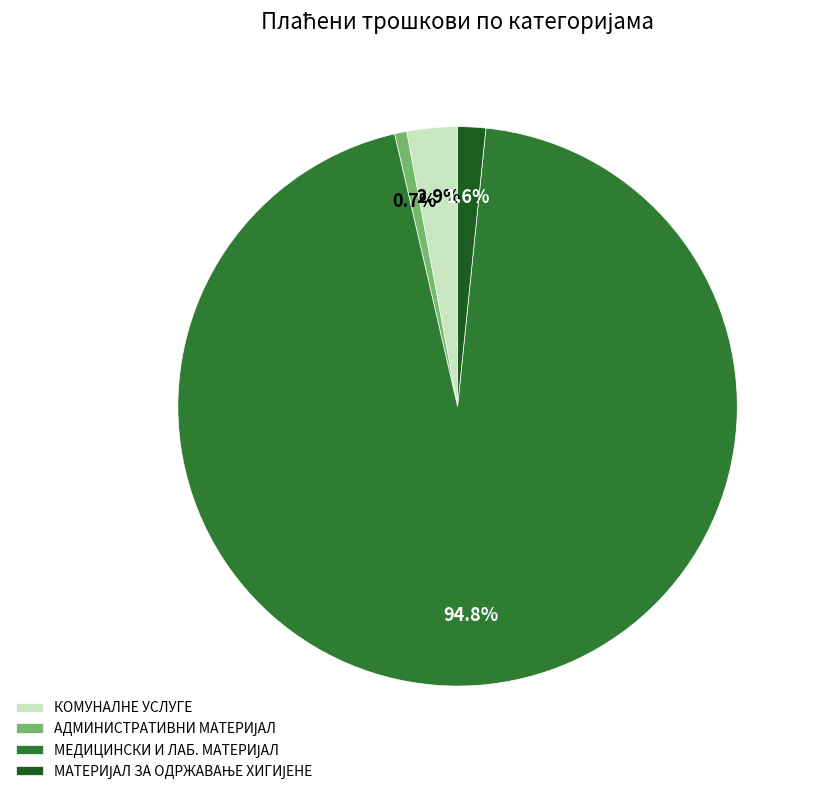

Is КОМУНАЛНЕ УСЛУГЕ the majority of the pie?

No